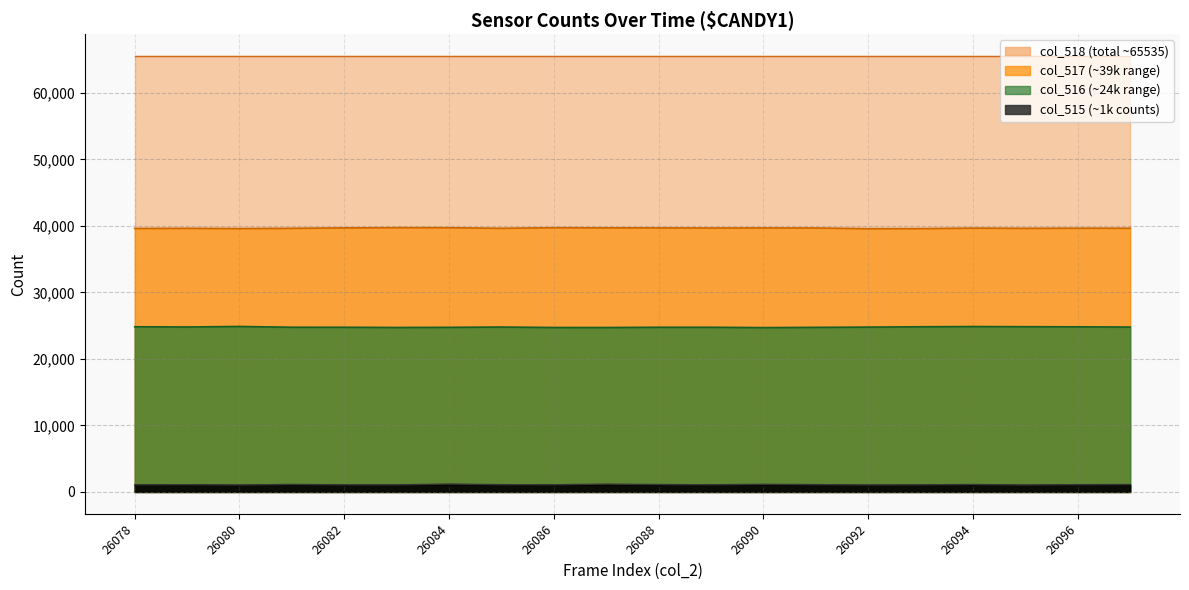

At which category does col_515 reach its first local peak?

26079